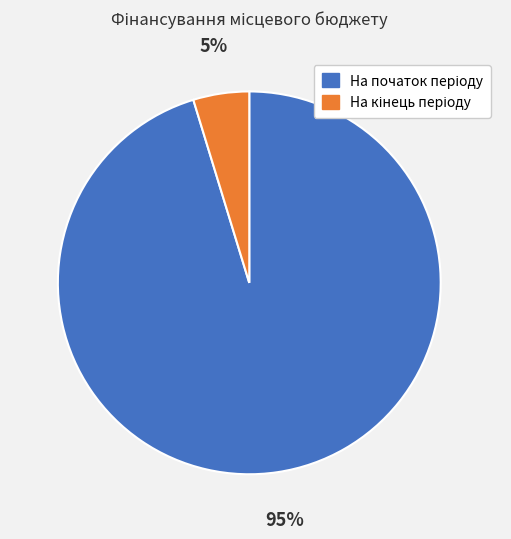

Does any single category account for the majority?

Yes